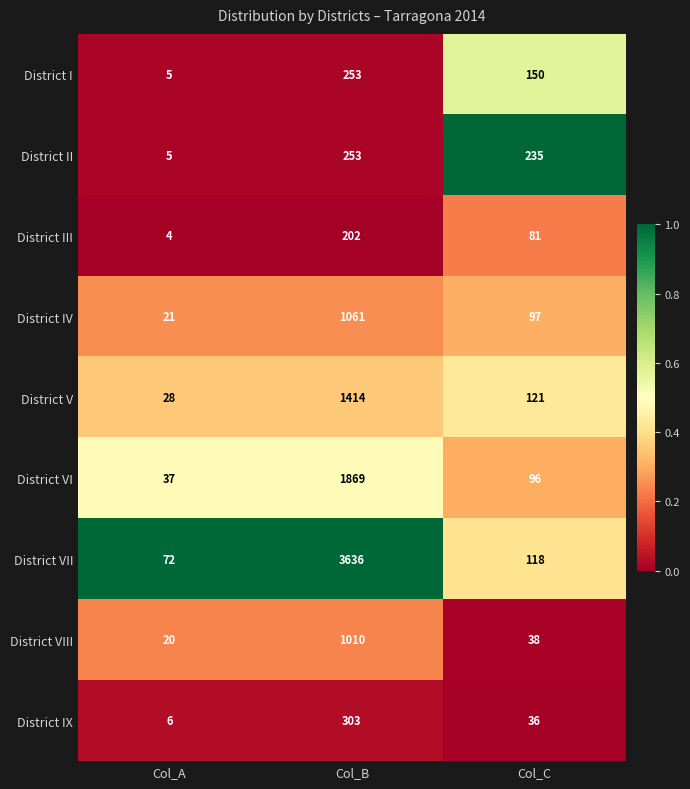

What value does the District IV series have at Col_A?

21